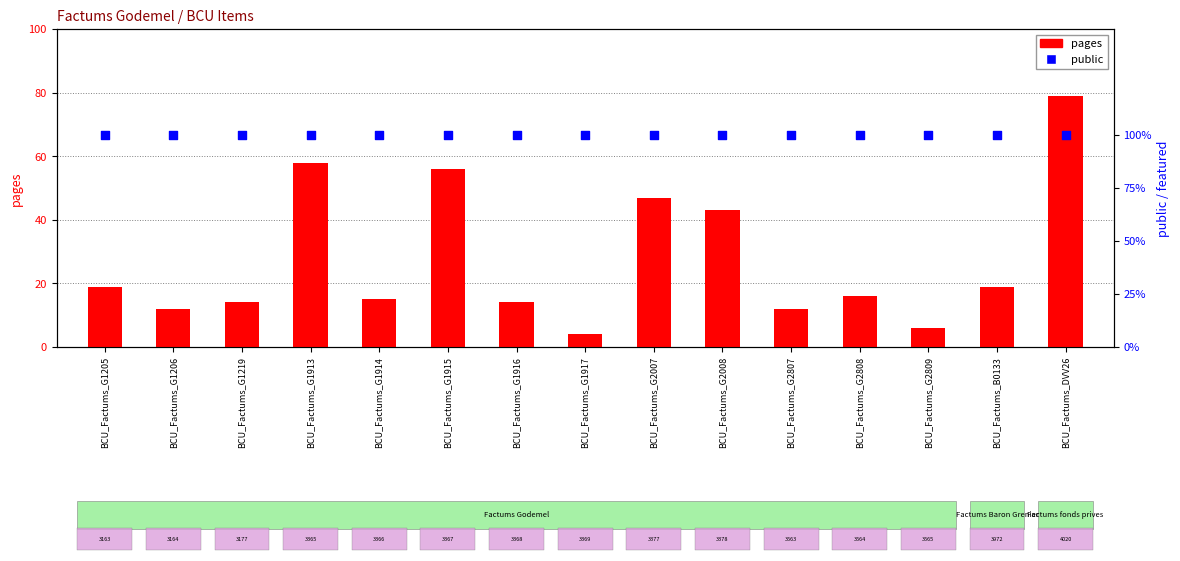

Which series has the widest spread of Y values?

pages